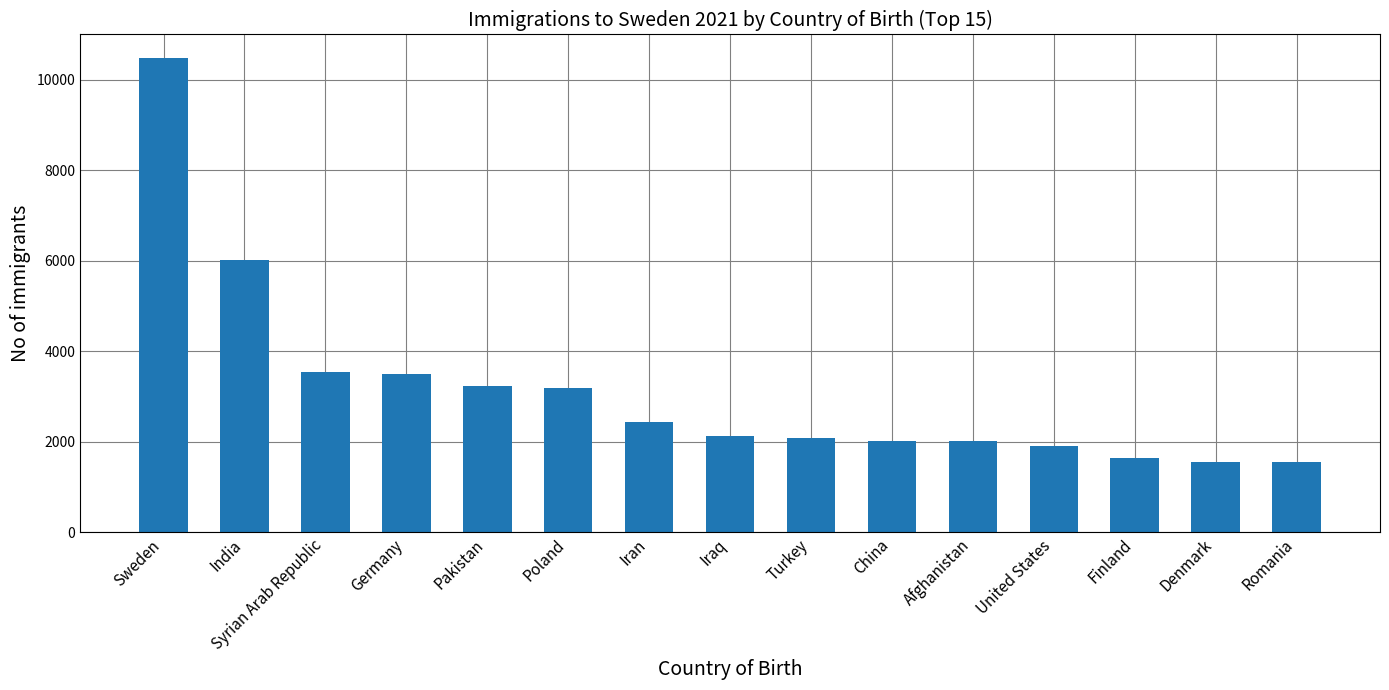

True or false: the data shows 10480 at Sweden.

True